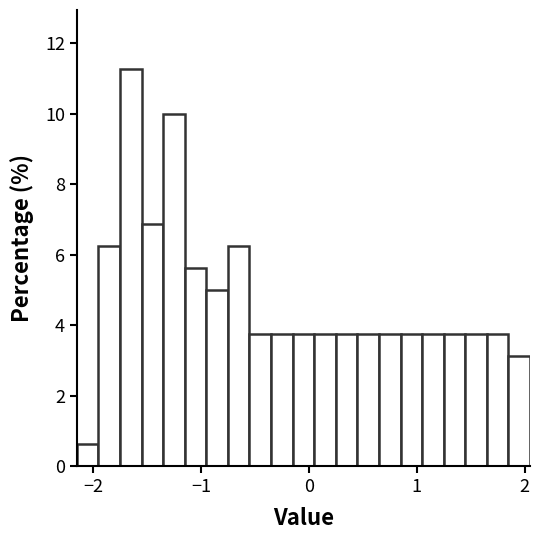

Around what value on the x-axis is the tallest bar? Give the approximate position of its centre, as read against the axis.

-1.6